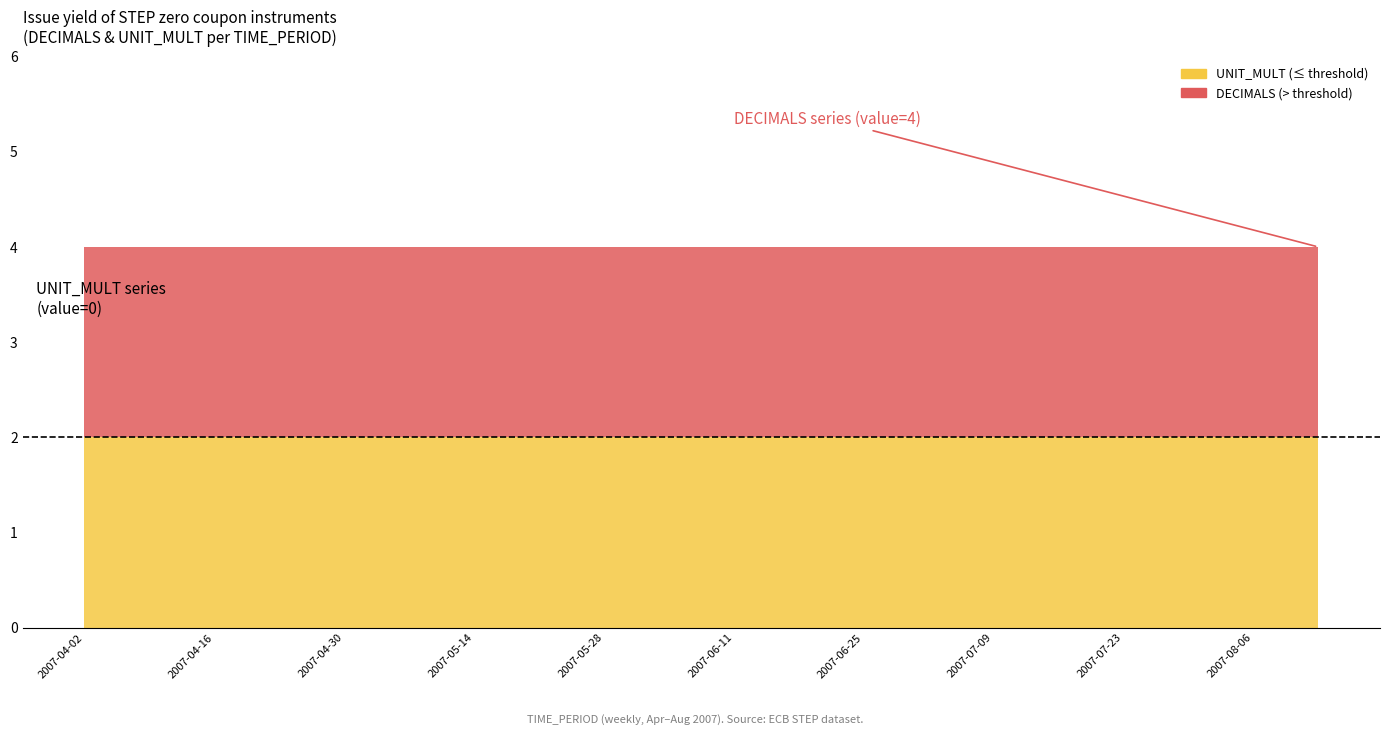

Reading left to right, what are all the values shown in this chart?

DECIMALS: 2007-04-02=4	2007-04-09=4	2007-04-16=4	2007-04-23=4	2007-04-30=4	2007-05-07=4	2007-05-14=4	2007-05-21=4	2007-05-28=4	2007-06-04=4	2007-06-11=4	2007-06-18=4	2007-06-25=4	2007-07-02=4	2007-07-09=4	2007-07-16=4	2007-07-23=4	2007-07-30=4	2007-08-06=4	2007-08-13=4
UNIT_MULT: 2007-04-02=0	2007-04-09=0	2007-04-16=0	2007-04-23=0	2007-04-30=0	2007-05-07=0	2007-05-14=0	2007-05-21=0	2007-05-28=0	2007-06-04=0	2007-06-11=0	2007-06-18=0	2007-06-25=0	2007-07-02=0	2007-07-09=0	2007-07-16=0	2007-07-23=0	2007-07-30=0	2007-08-06=0	2007-08-13=0